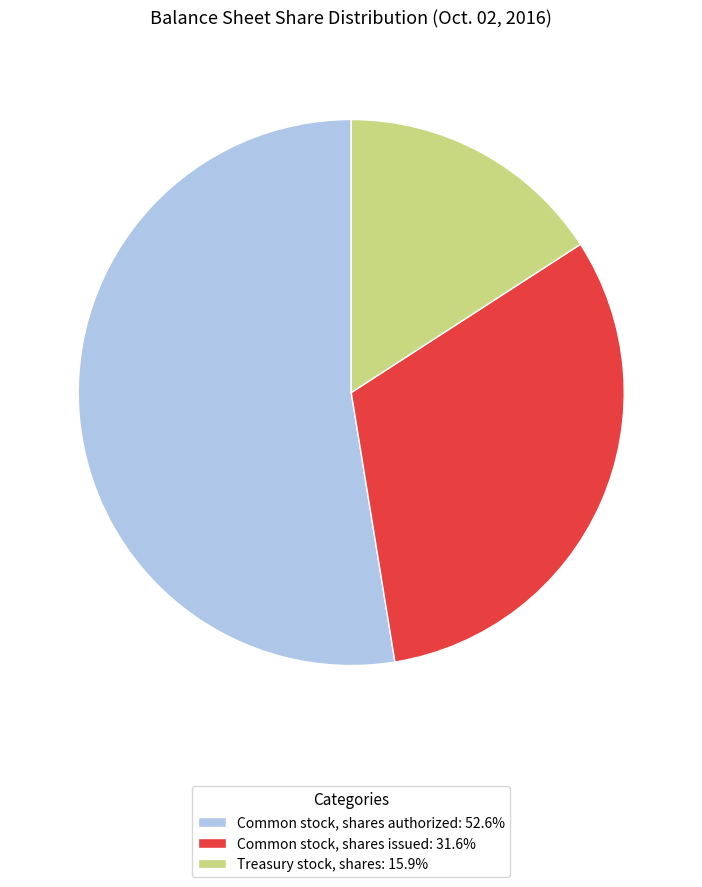

How many slices are in this pie chart?

3